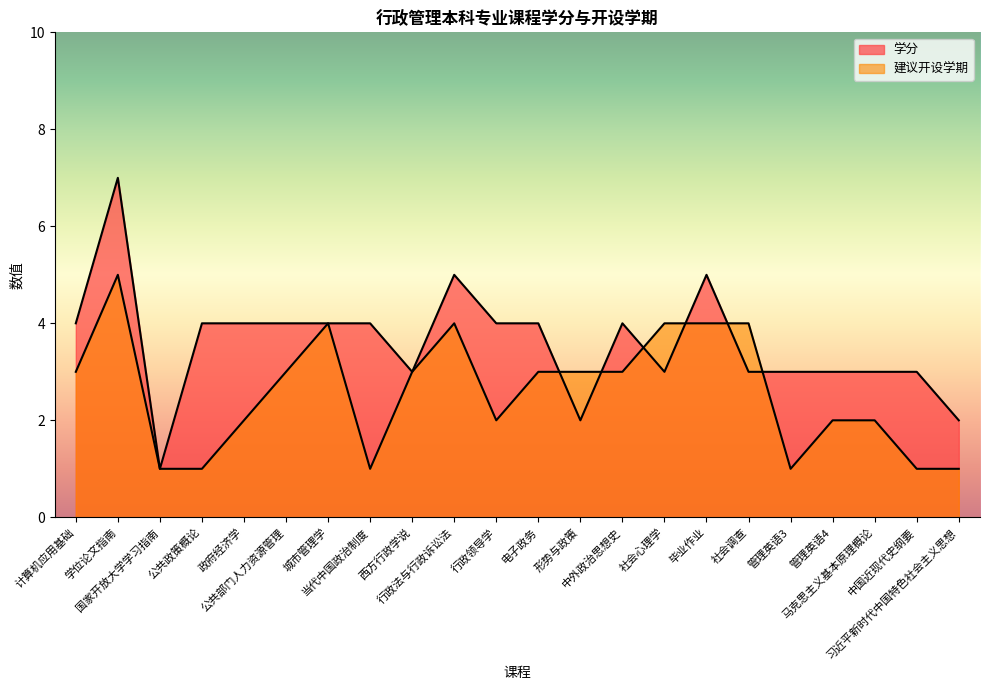

At which label does 建议开设学期 reach its minimum?

国家开放大学学习指南